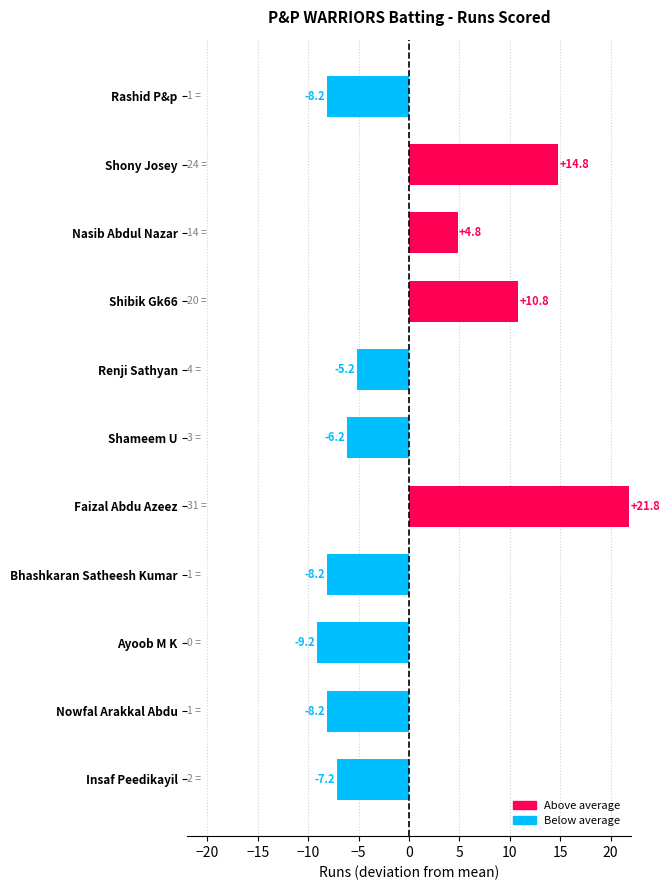

Is it true that the value at Faizal Abdu Azeez is 21.8?

True